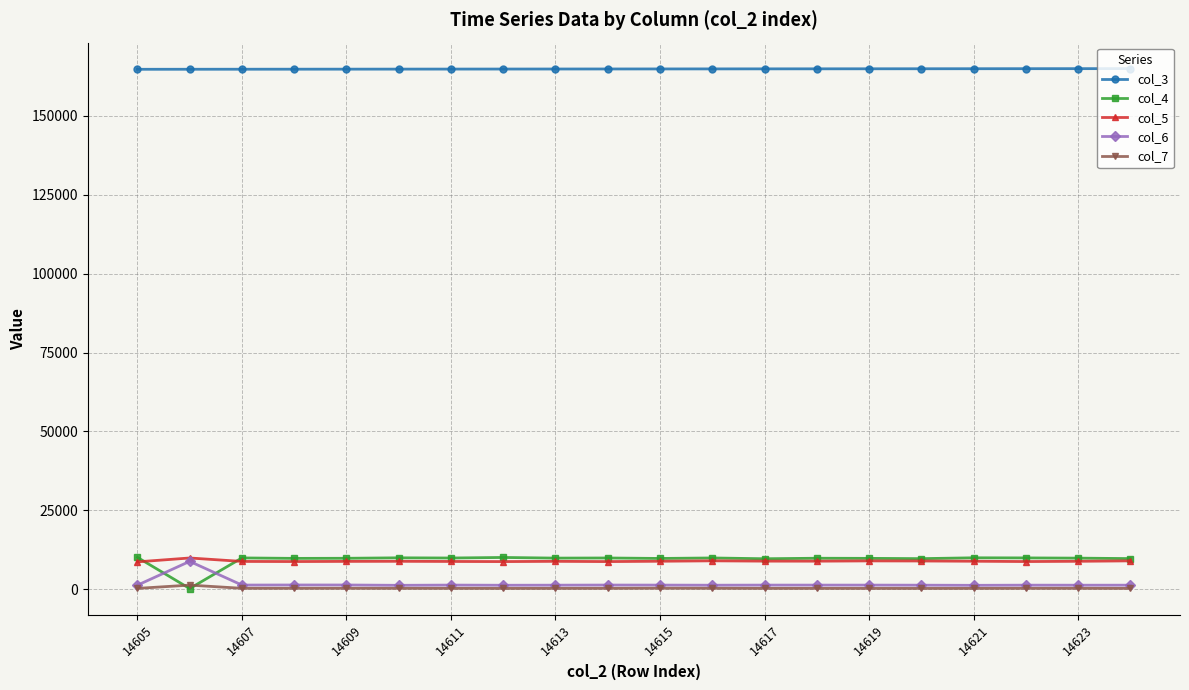

At how many categories does at least one series exceed 138328?

20